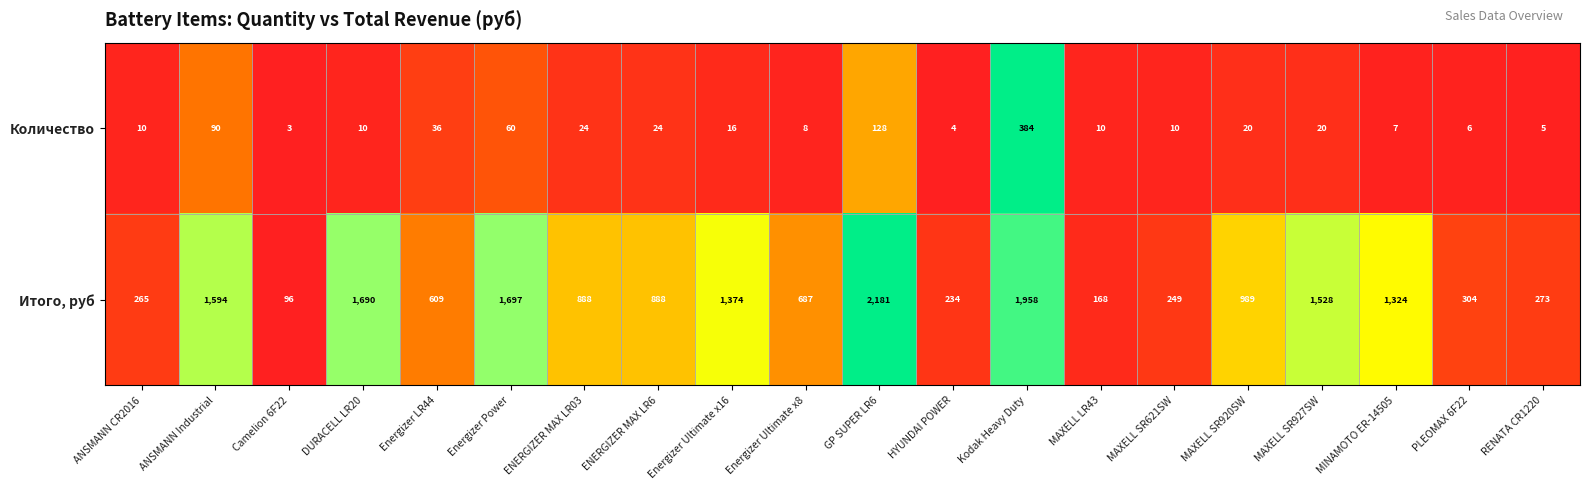

The Количество series shows 10 at MAXELL SR621SW. True or false?

True